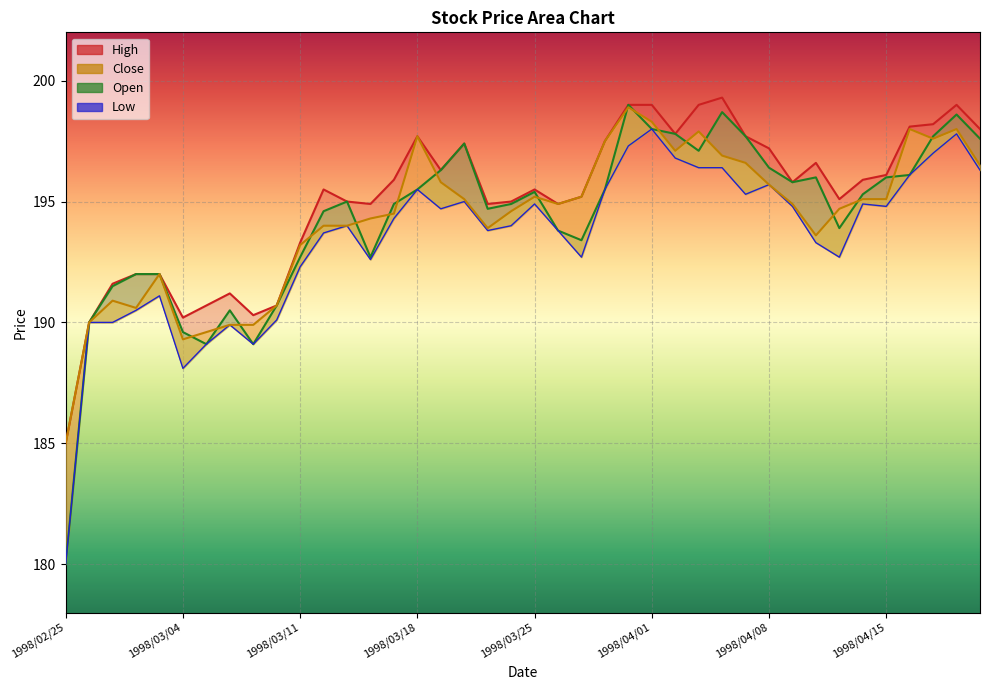

In Low, how many points are higher than both neighbors (excluding endpoints)?

10